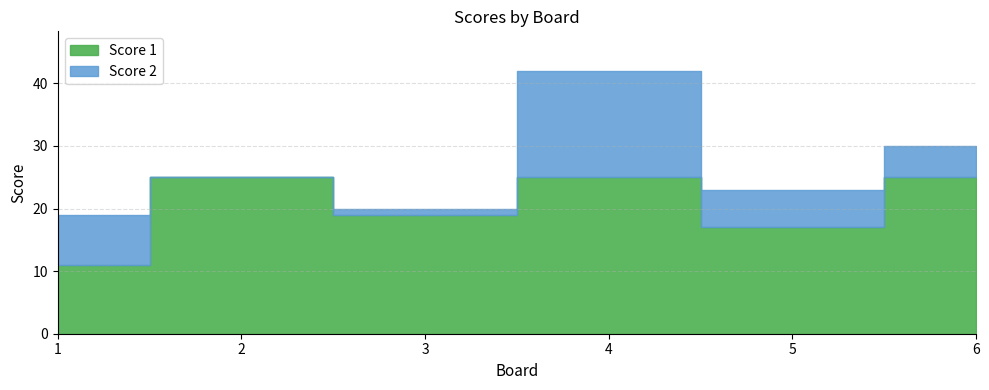

What is the sum of the Score 1 values at 1 and 5?

28